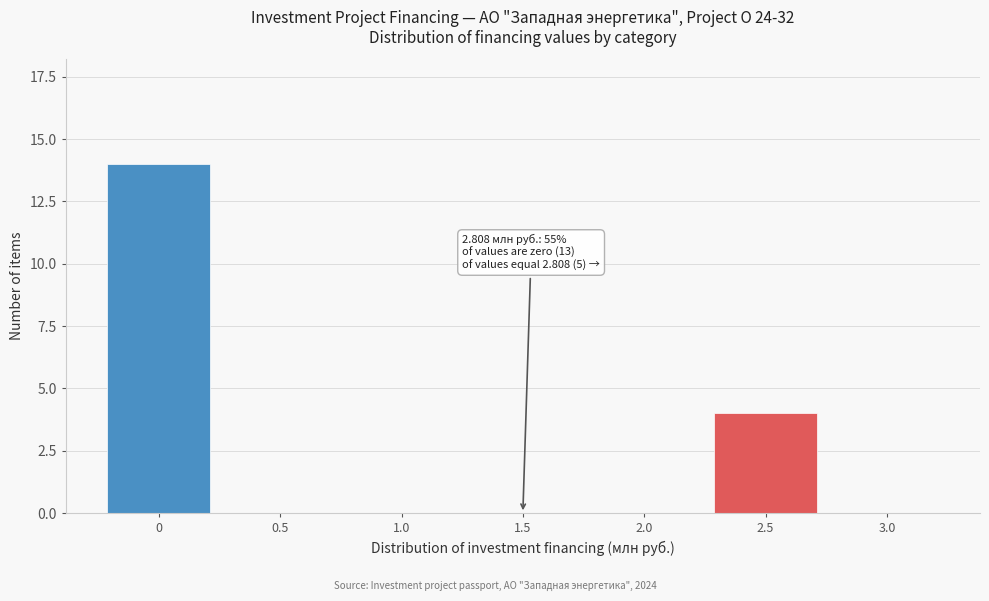

Reading left to right, what are all the values shown in this chart?

0=14	0.5=0	1.0=0	1.5=0	2.0=0	2.5=4	3.0=0